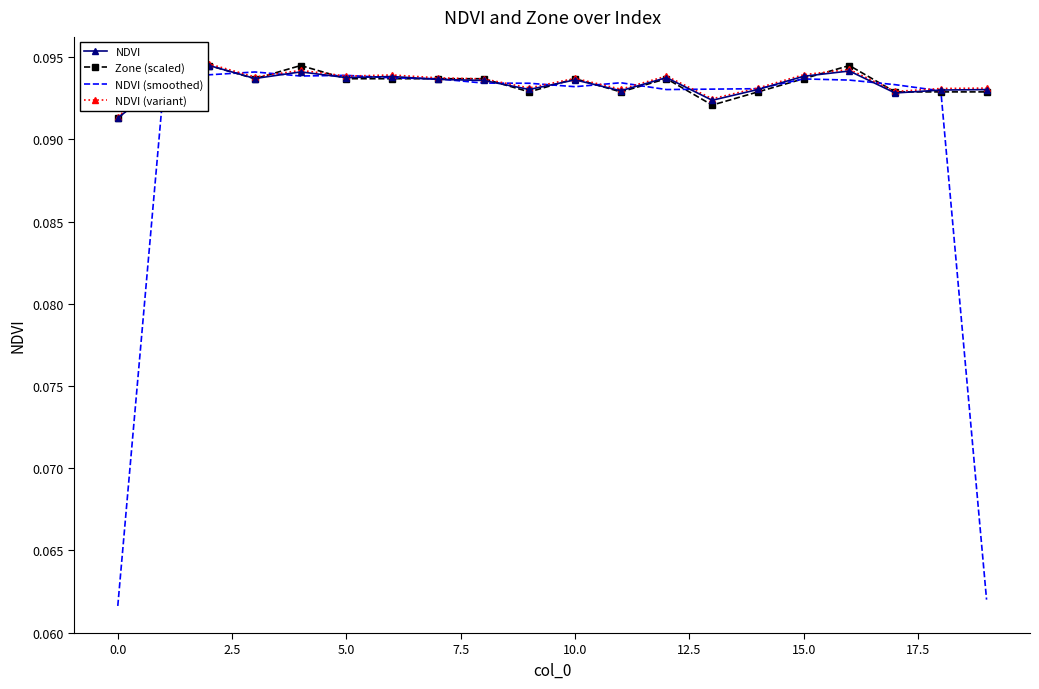

Which series has the largest range (max minus min)?

NDVI (smoothed)